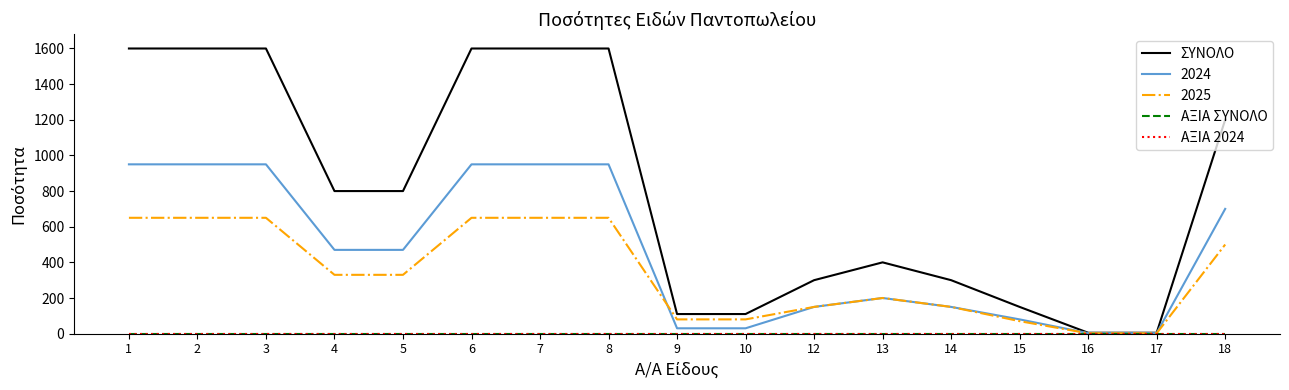

True or false: ΣΥΝΟΛΟ and ΑΞΙΑ 2024 intersect in this chart.

False